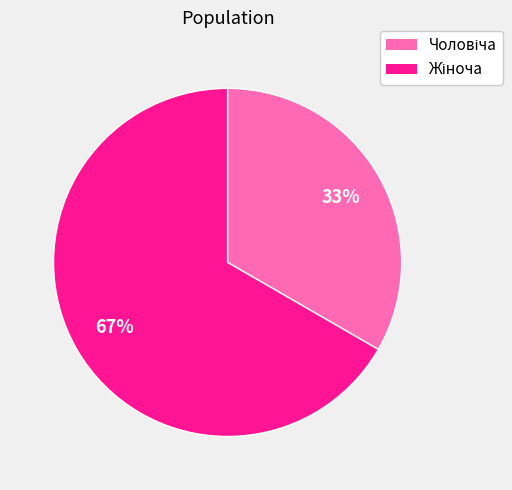

How many slices are in this pie chart?

2